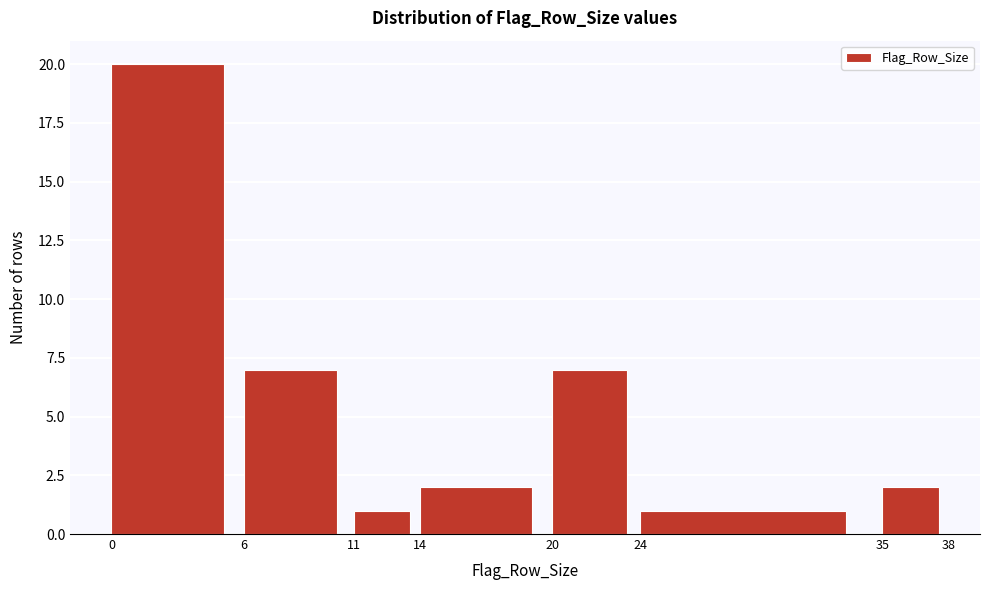

Reading left to right, list every bar in this chart as the range it spans on the x-axis followed by its height. The values are not printed on the chart, so give them approximately, as read against the axis.

0 to 6: 20
6 to 11: 7
11 to 14: 1
14 to 20: 2
20 to 24: 7
24 to 35: 1
35 to 38: 2